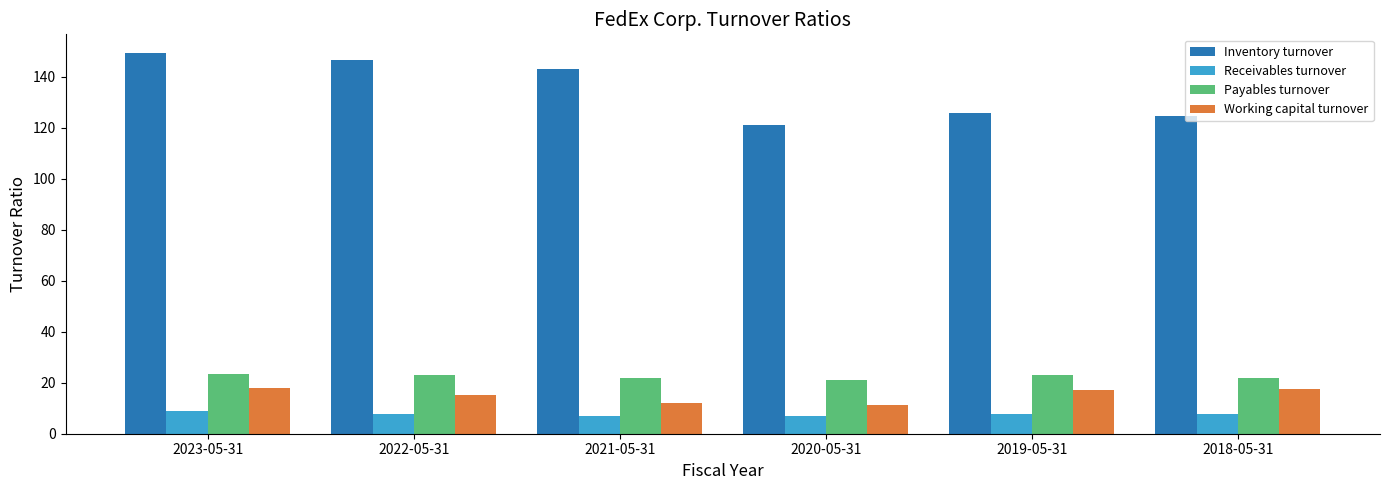

How many bars are there in each group?

4